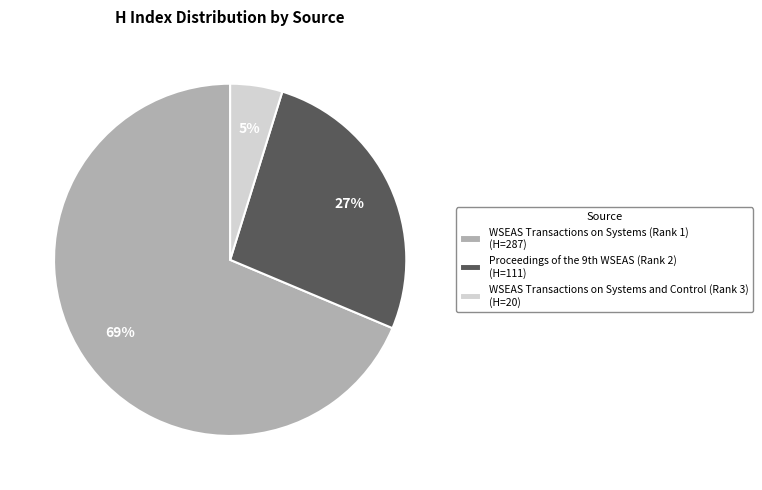

Which slice is the smallest?

WSEAS Transactions on Systems and Control (Rank 3)